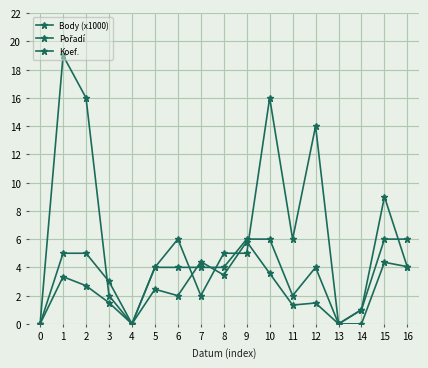

What is the total value across all series at 9?

16.8